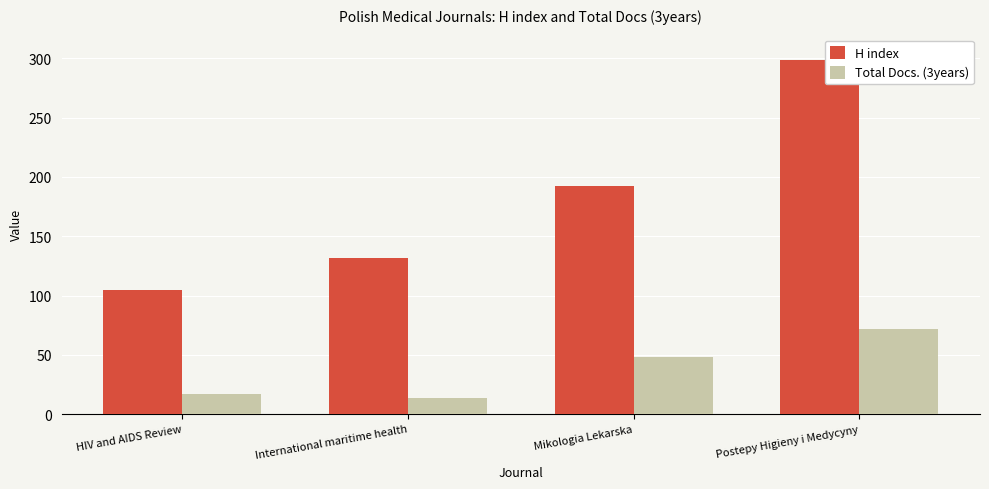

The value of H index at Postepy Higieny i Medycyny is 446. True or false?

False